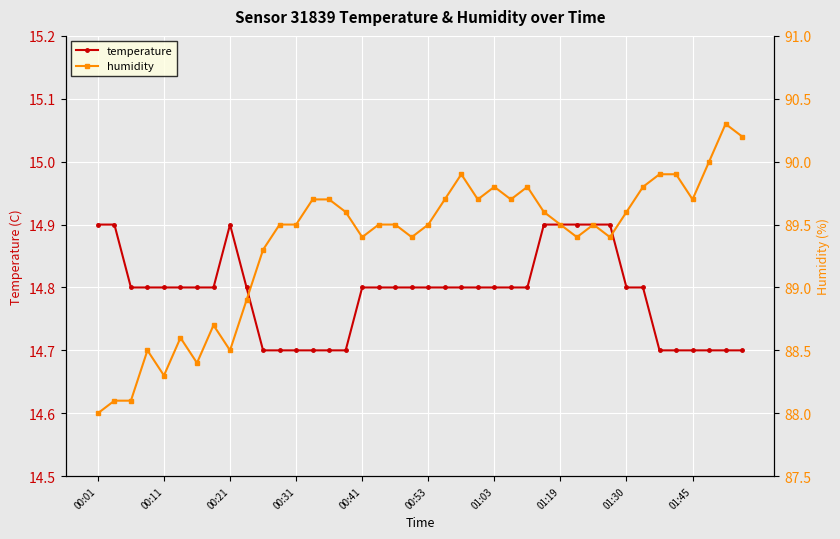

Which series has the widest spread of values?

humidity